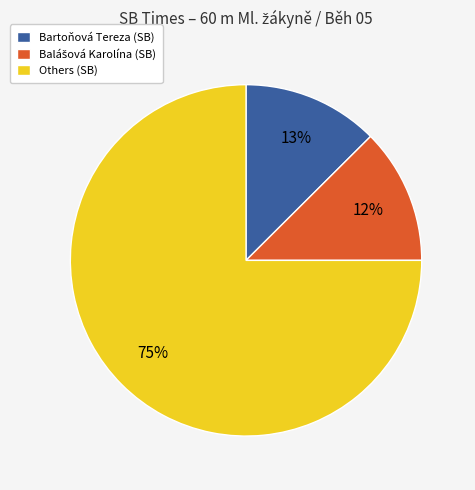

Combined, do Bartoňová Tereza (SB) and Others (SB) account for over 50%?

Yes